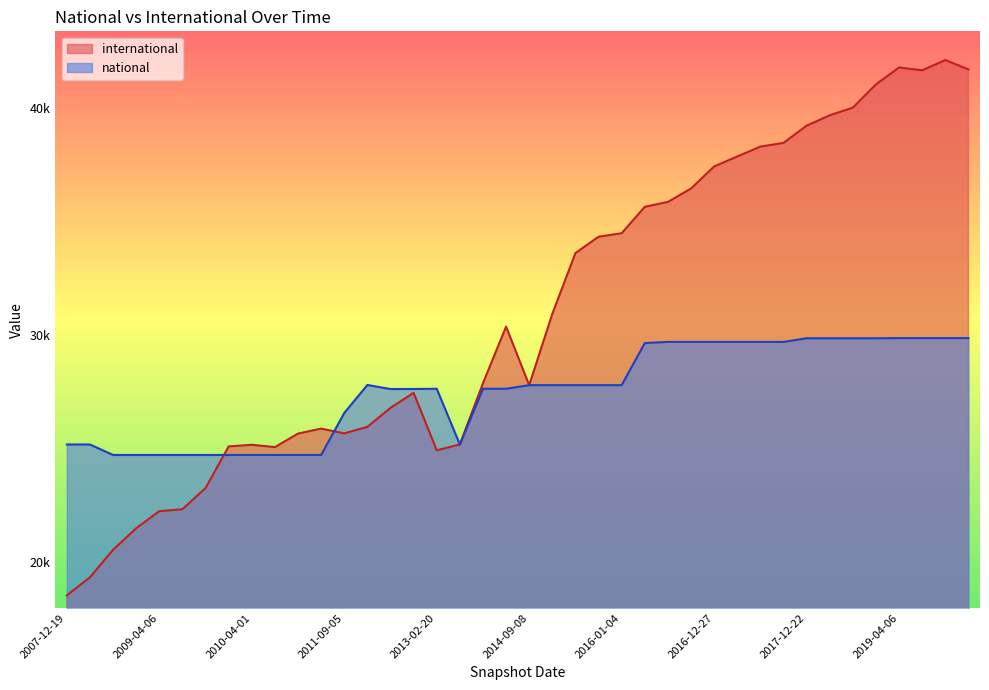

At which label does international first exceed 30363?

2014-09-08